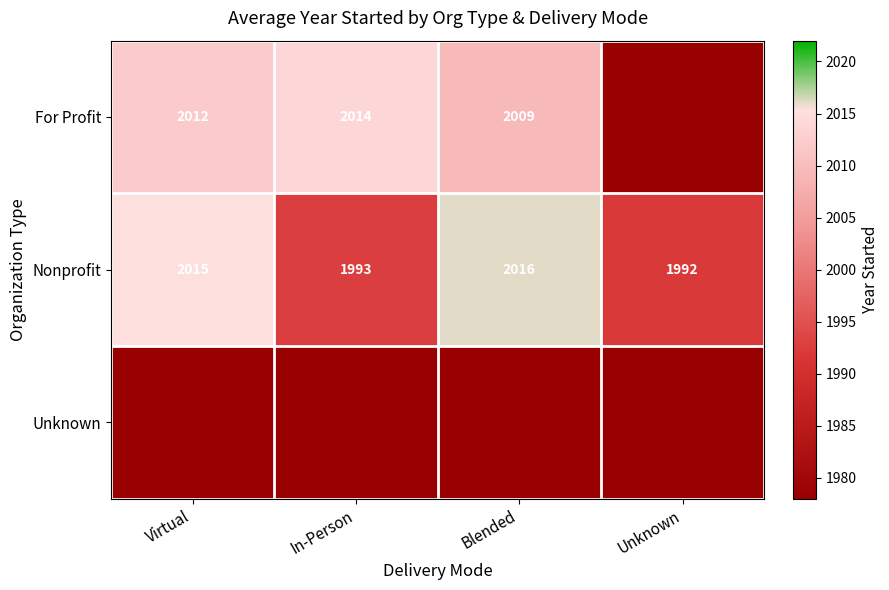

Which category has the lowest value in the Nonprofit series?

Unknown